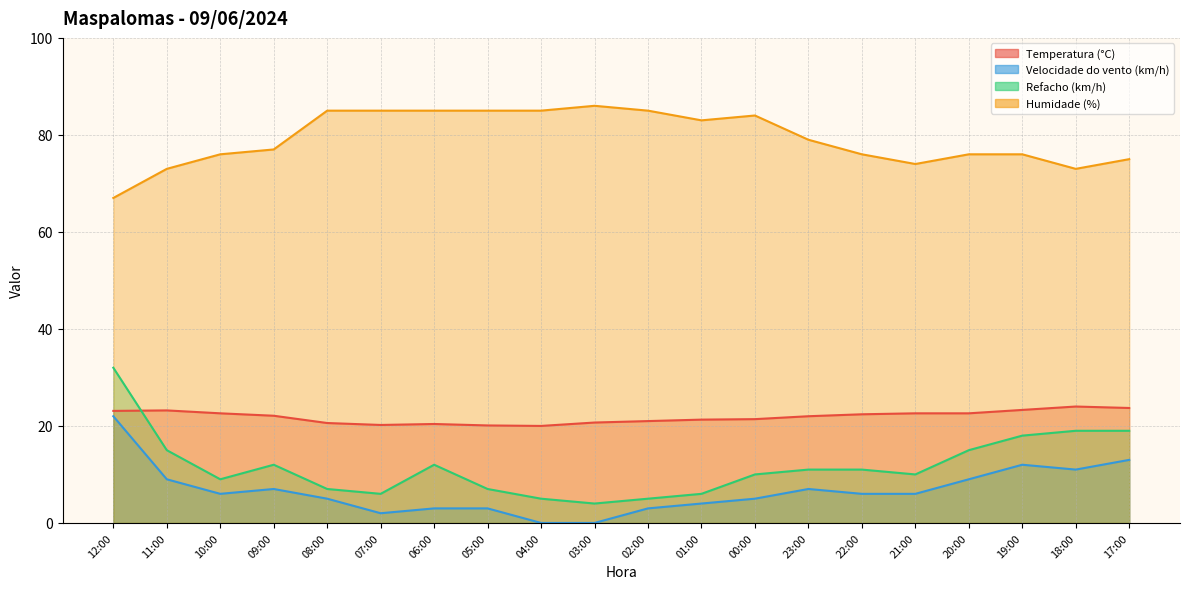

Between 08:00 and 06:00, which series saw the biggest shift?

Refacho (km/h)